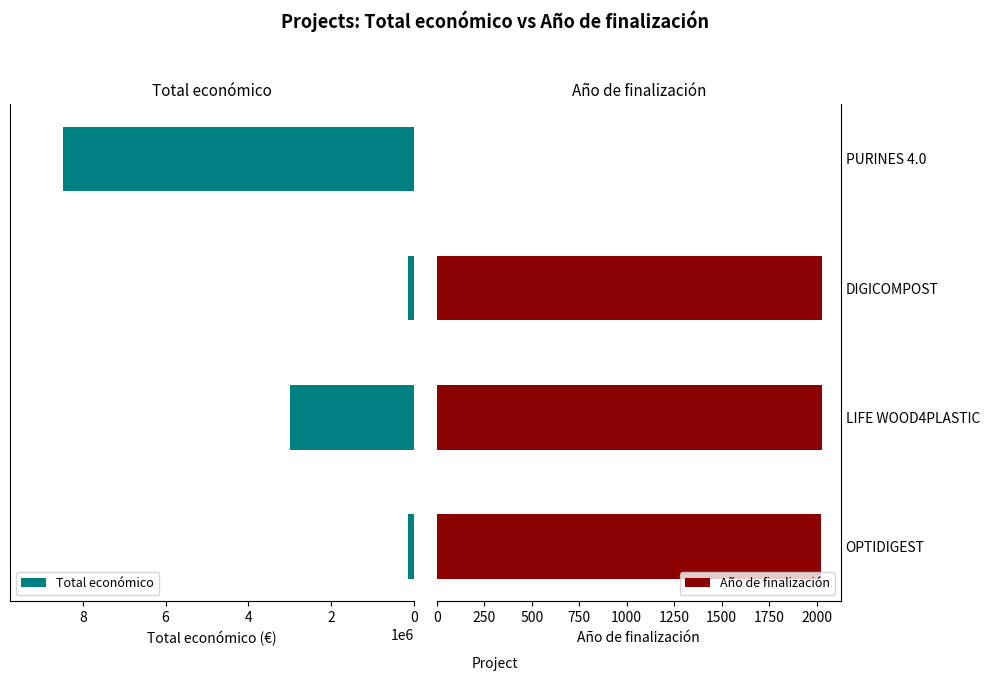

What is the average value of the Año de finalización series?

1520